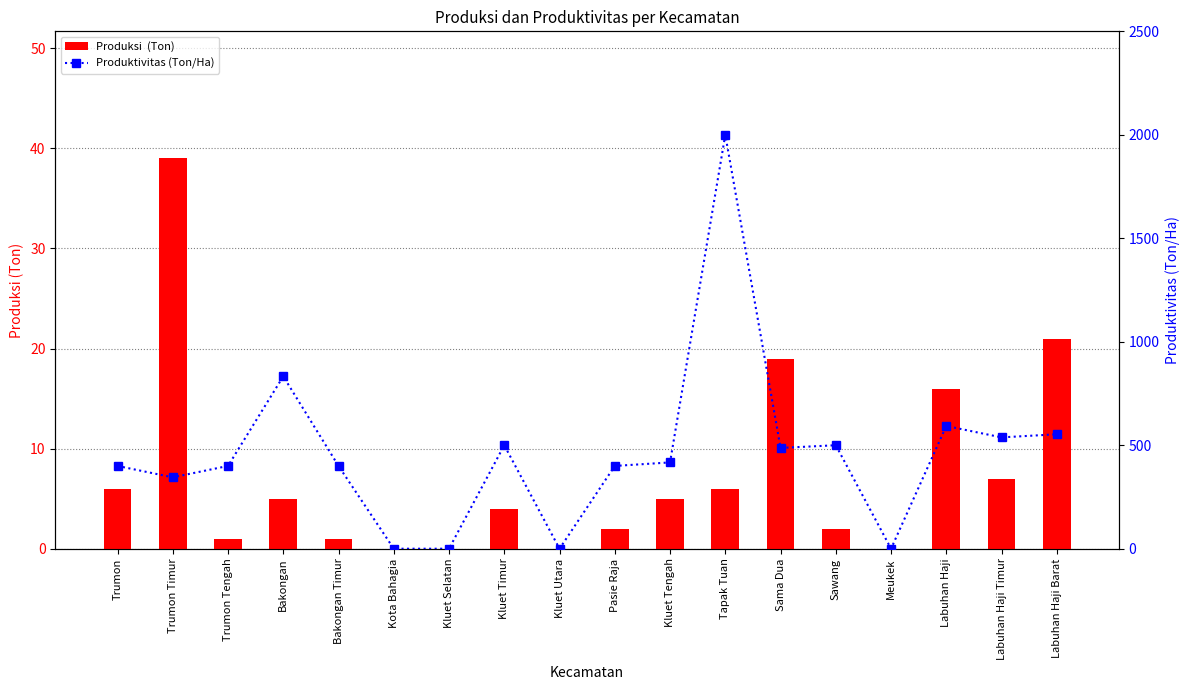

True or false: Produktivitas (Ton/Ha) has a value of 487 at Sama Dua.

True